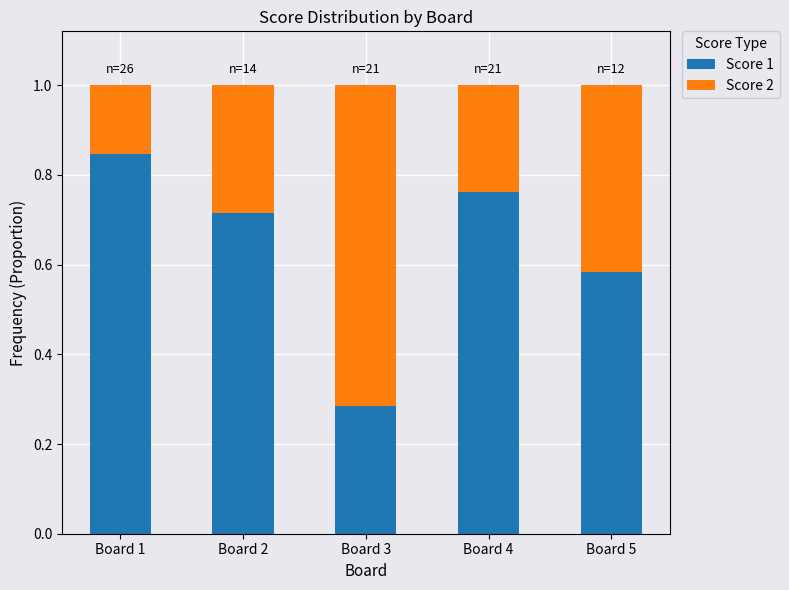

What is the sum of all Score 1 values?

3.2